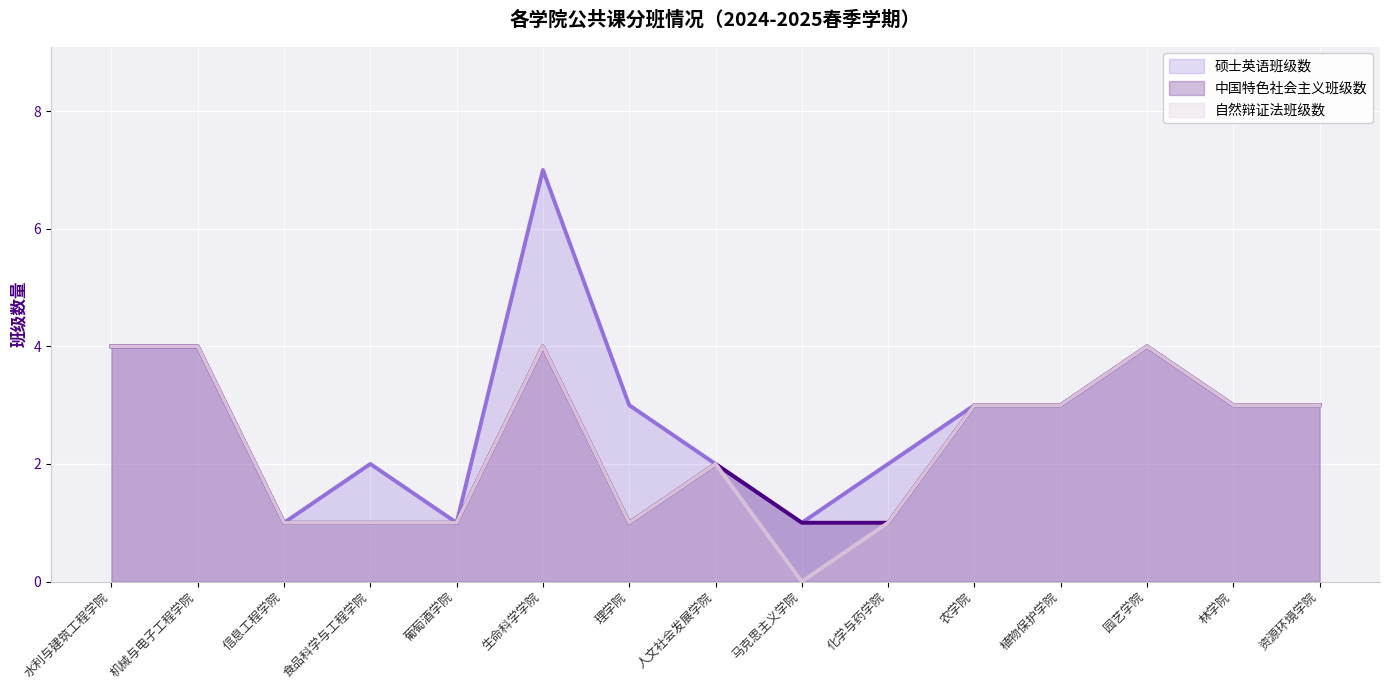

Is the value of 自然辩证法班级数 at 农学院 greater than the value of 硕士英语班级数 at 机械与电子工程学院?

No